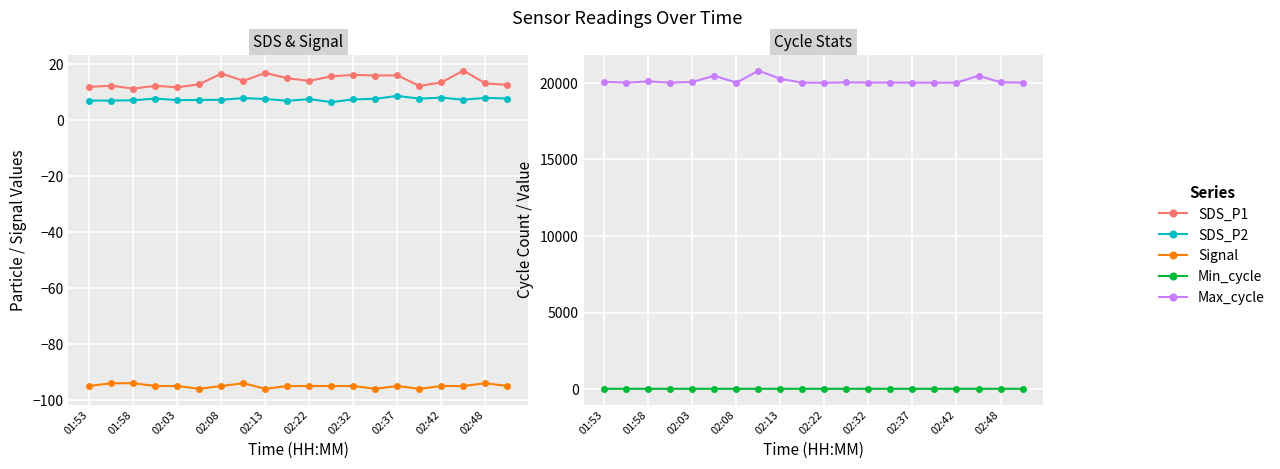

True or false: SDS_P1 has a value of 3.6 at 02:22.

False